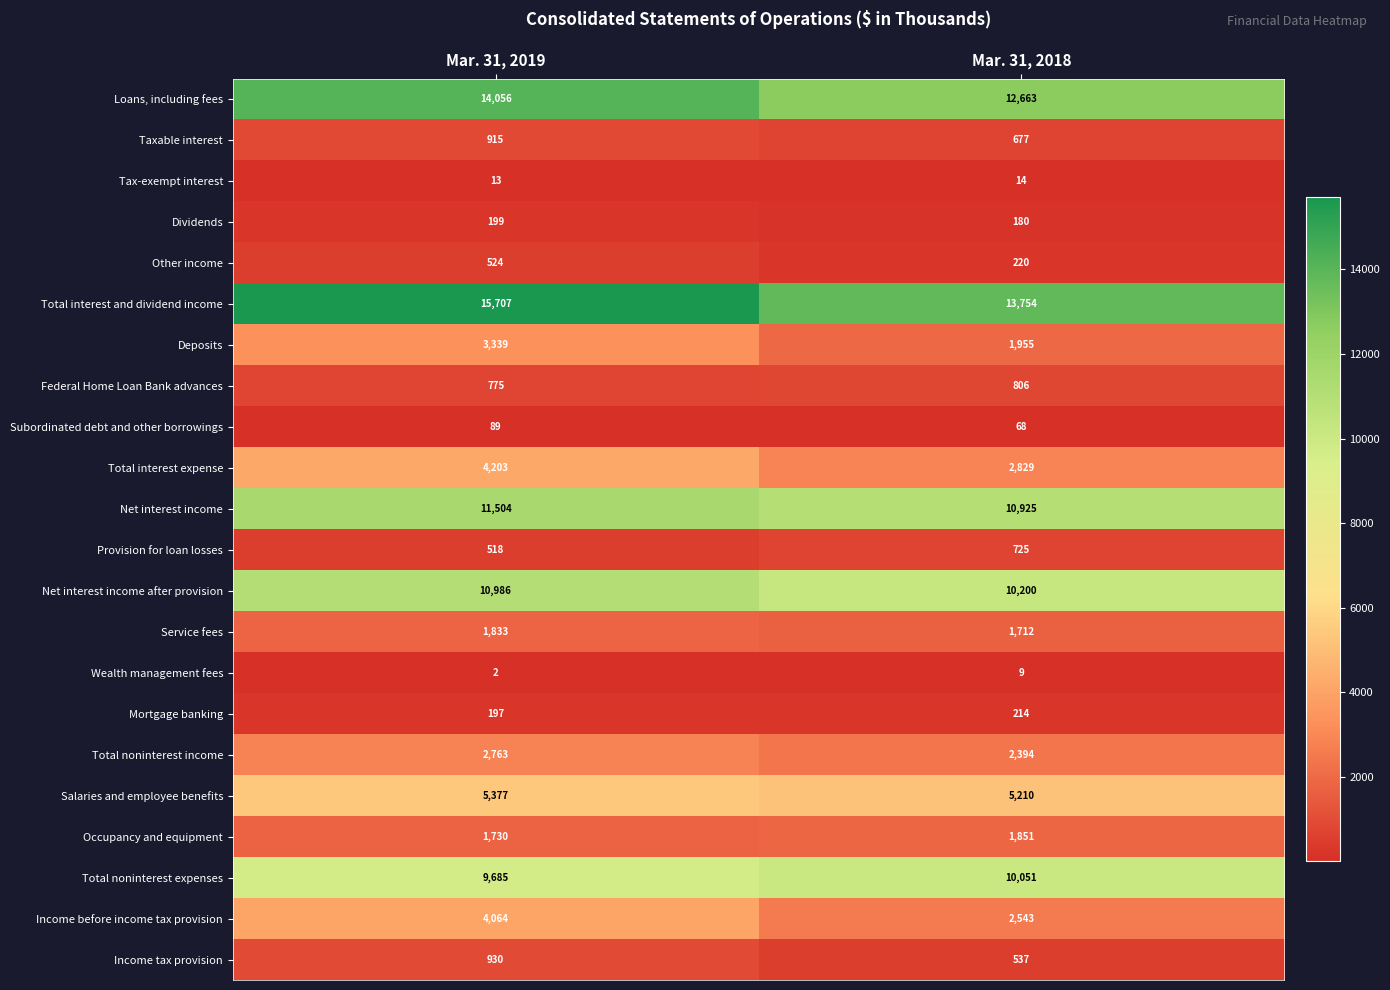

The value of Mortgage banking at Mar. 31, 2019 is 197. True or false?

True